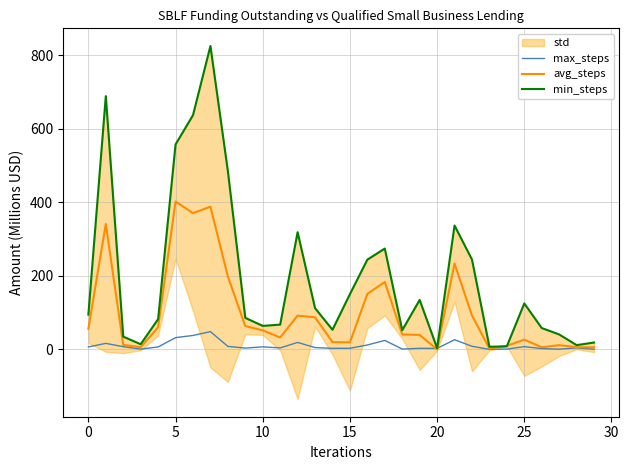

How many lines are shown in the chart?

3